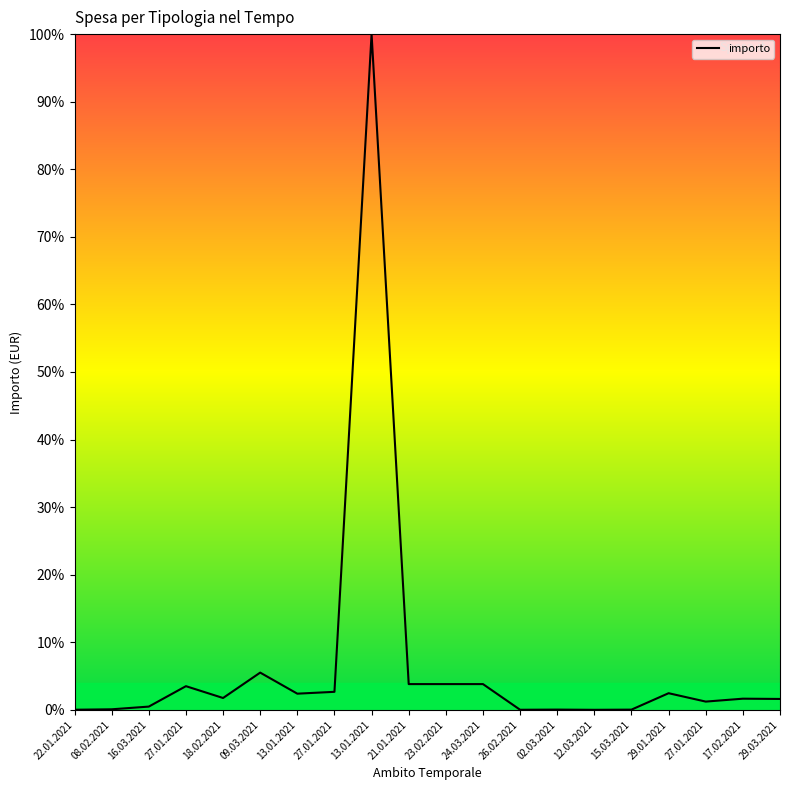

What is the sum of all values?

134.8